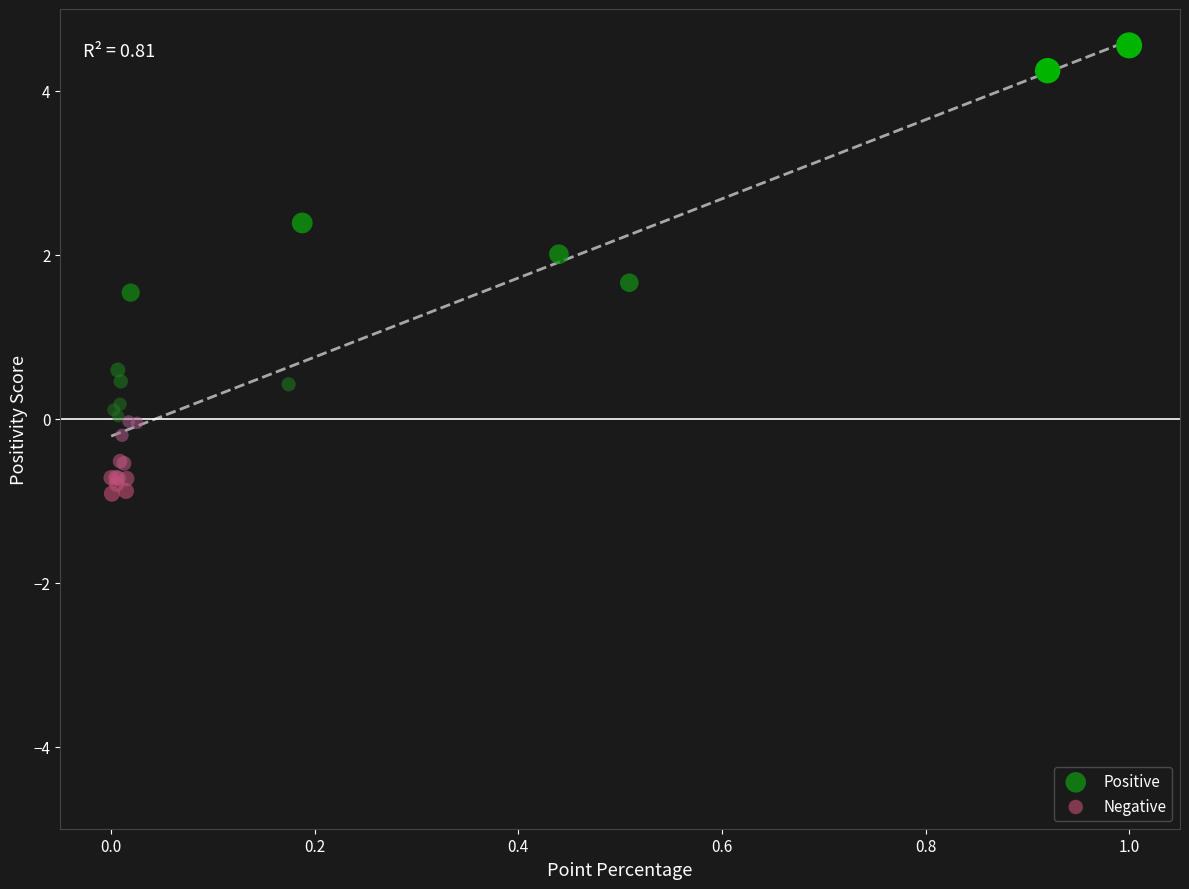

What are all the series names shown in the legend?

Positive, Negative